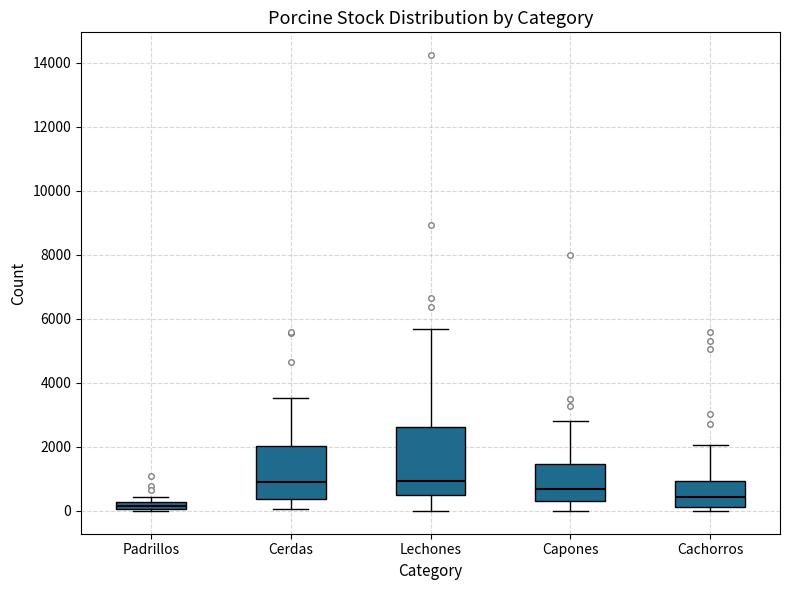

Which box is the tallest, from its lower edge to its upper edge?

Lechones